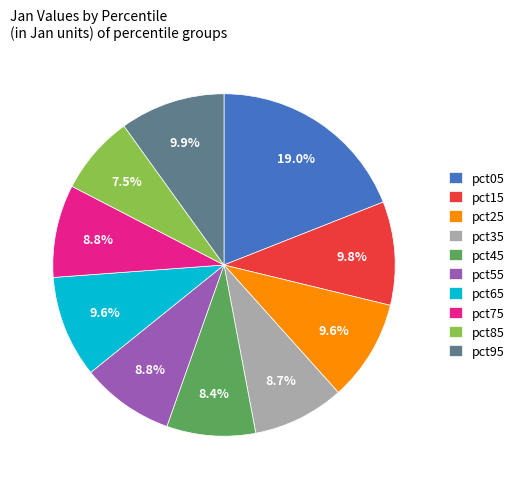

How many segments does this pie chart have?

10